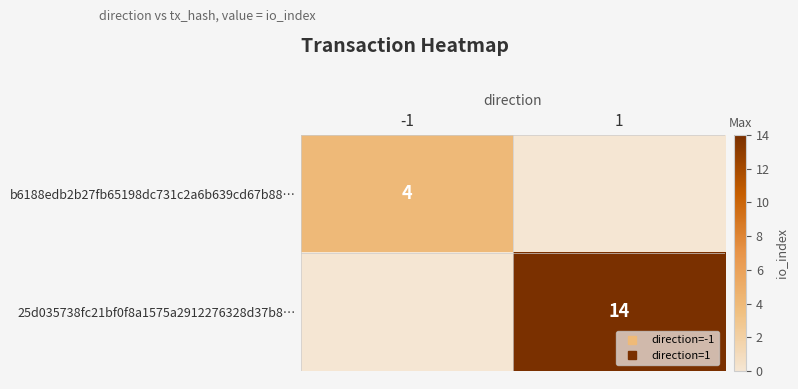

The 25d035738fc21bf0f8a1575a2912276328d37b8… series shows 4 at 1. True or false?

False